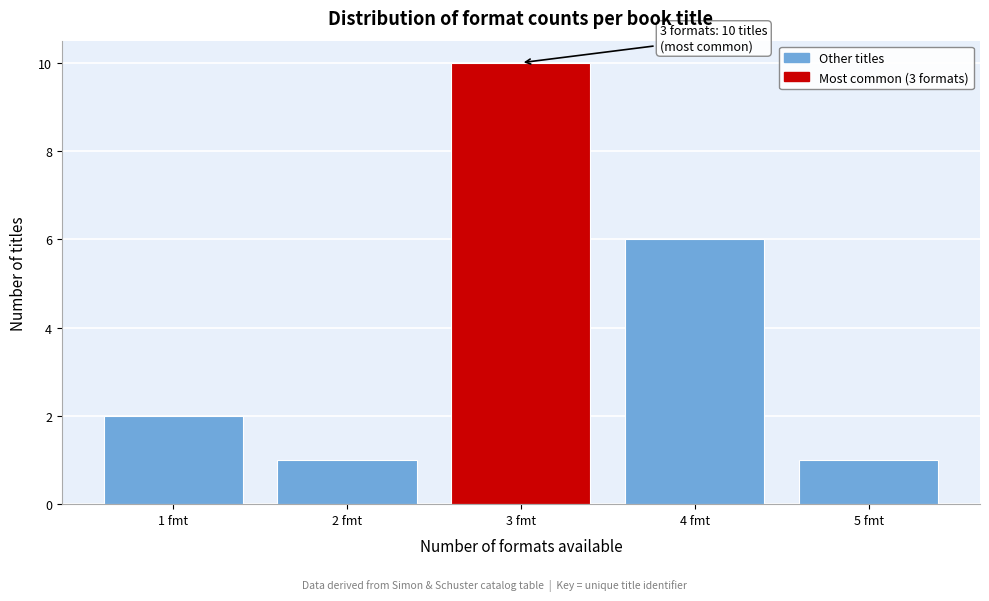

Reading left to right, transcribe all the data shown in this chart.

1 fmt=2	2 fmt=1	3 fmt=10	4 fmt=6	5 fmt=1